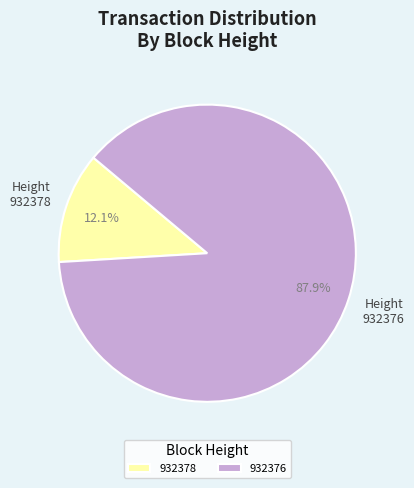

What percentage is the 932376 slice, to the nearest percent?

88%